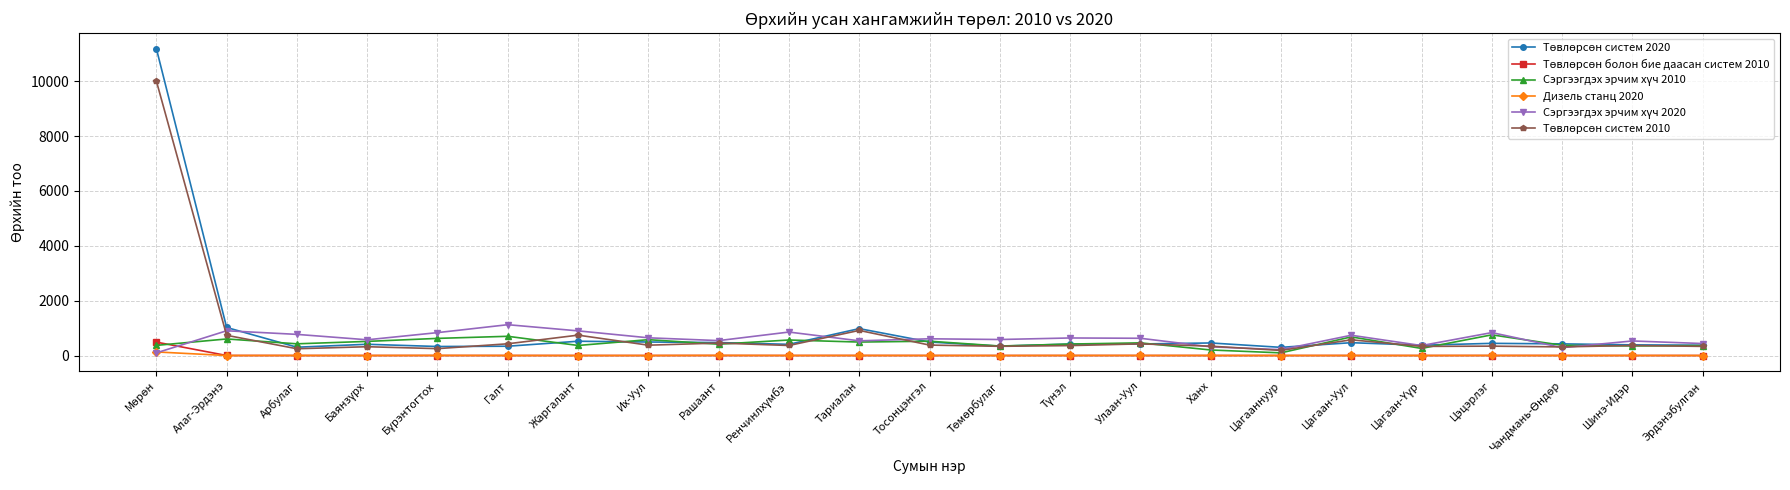

What is the spread (max minus min) of values at Их-Уул?

646